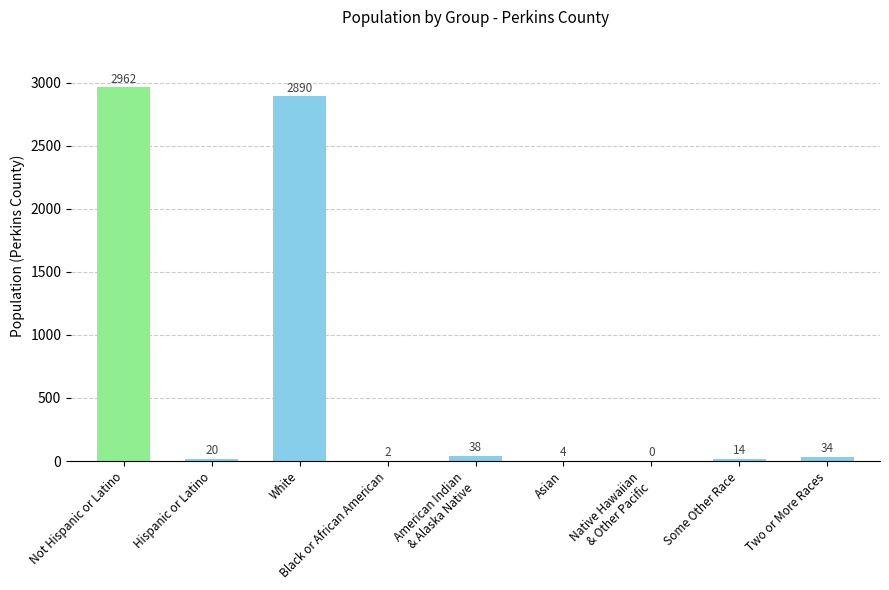

What value does the data have at Two or More Races, to the nearest 50?

50